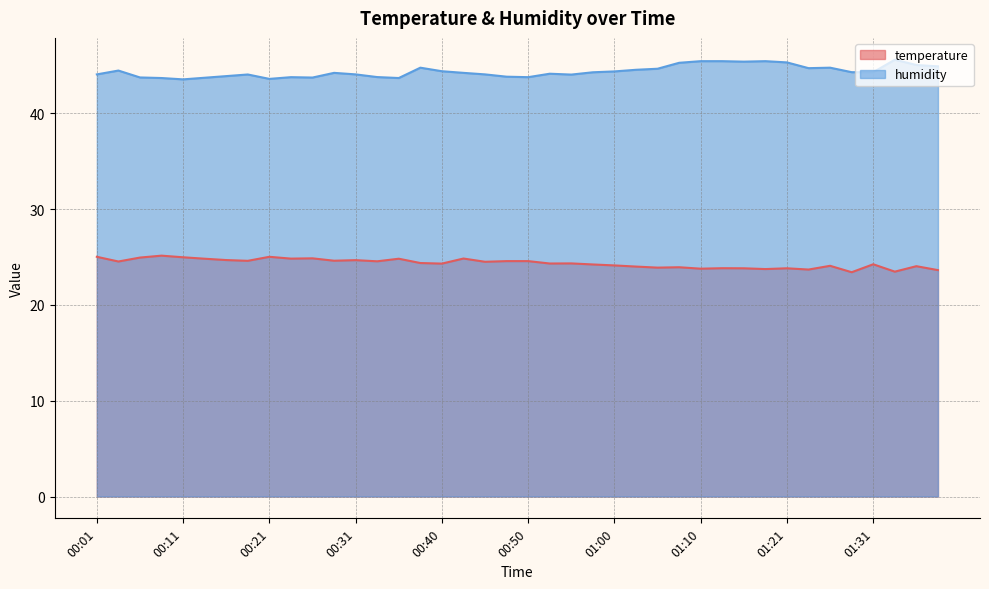

In humidity, how many points are higher than both neighbors (excluding endpoints)?

9